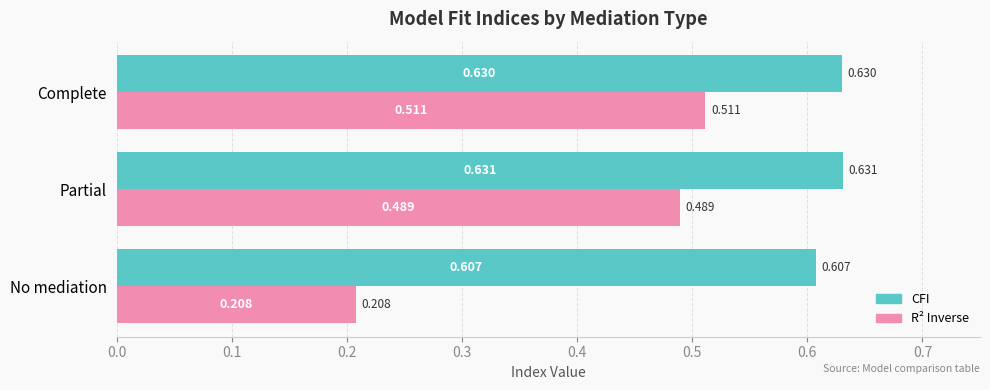

At which category is the sum across all series the highest?

Complete